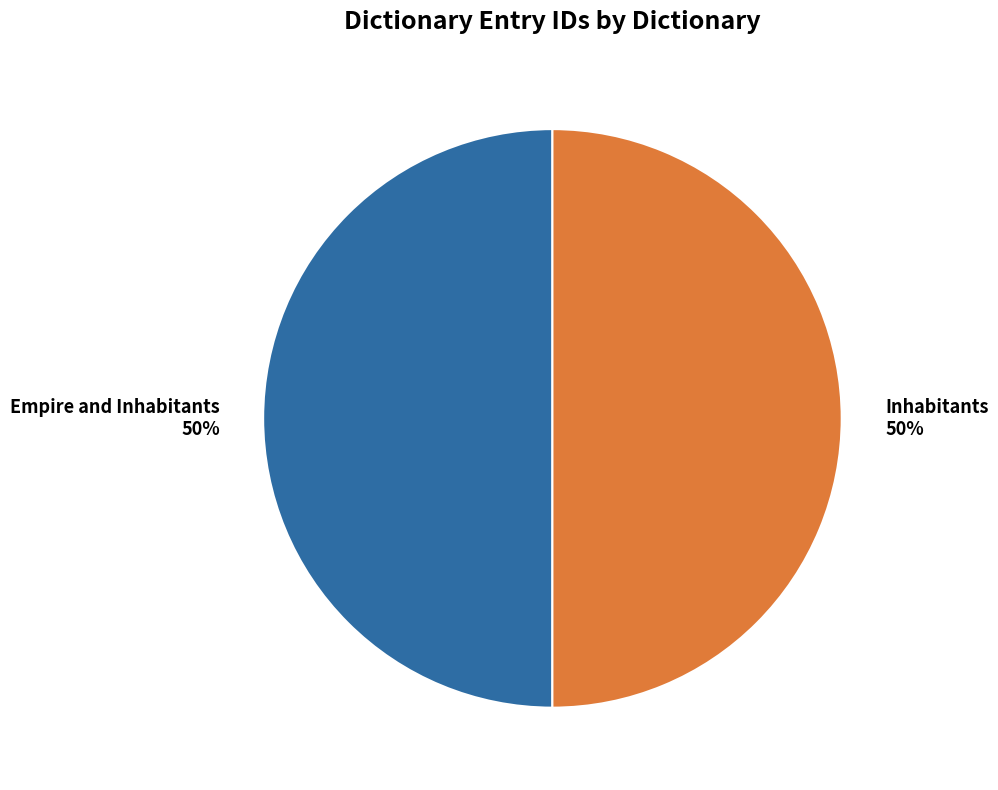

What percentage is the Empire and Inhabitants slice, to the nearest percent?

50%